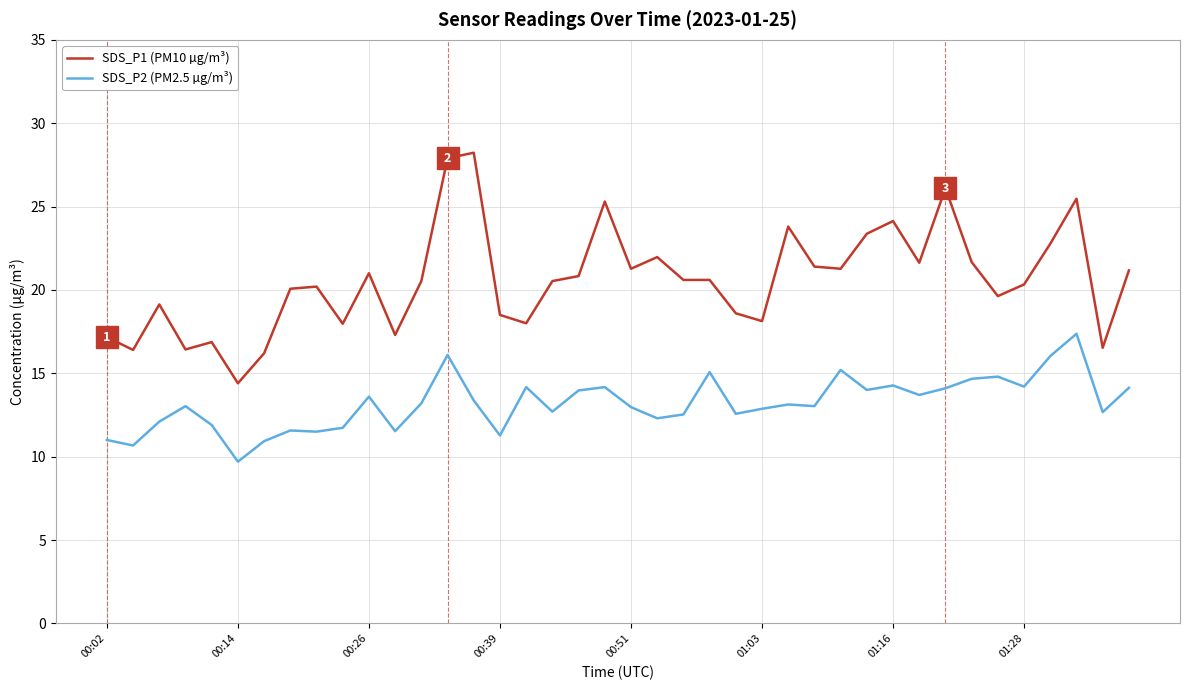

True or false: SDS_P1 (PM10 µg/m³) and SDS_P2 (PM2.5 µg/m³) intersect in this chart.

False